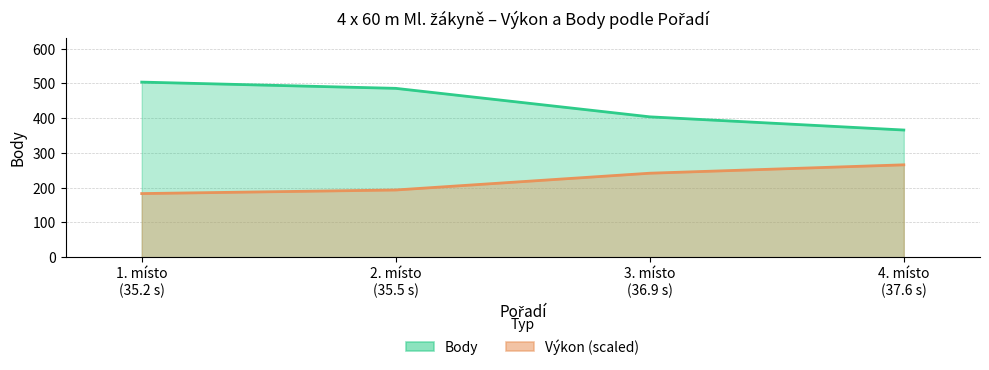

List the series in order of their overall mean, highest first.

Body, Výkon (scaled)